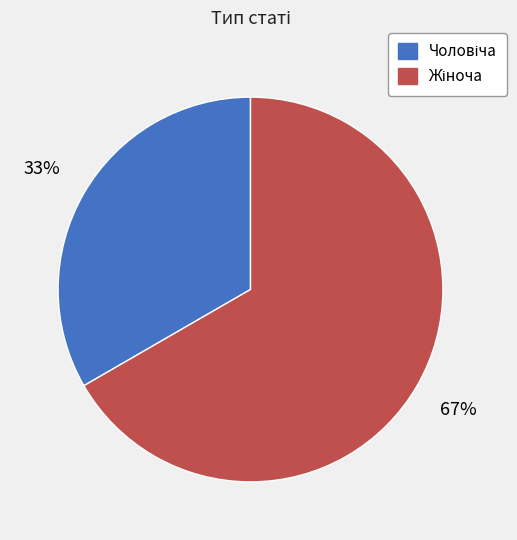

To the nearest percent, what is the average slice percentage?

50%